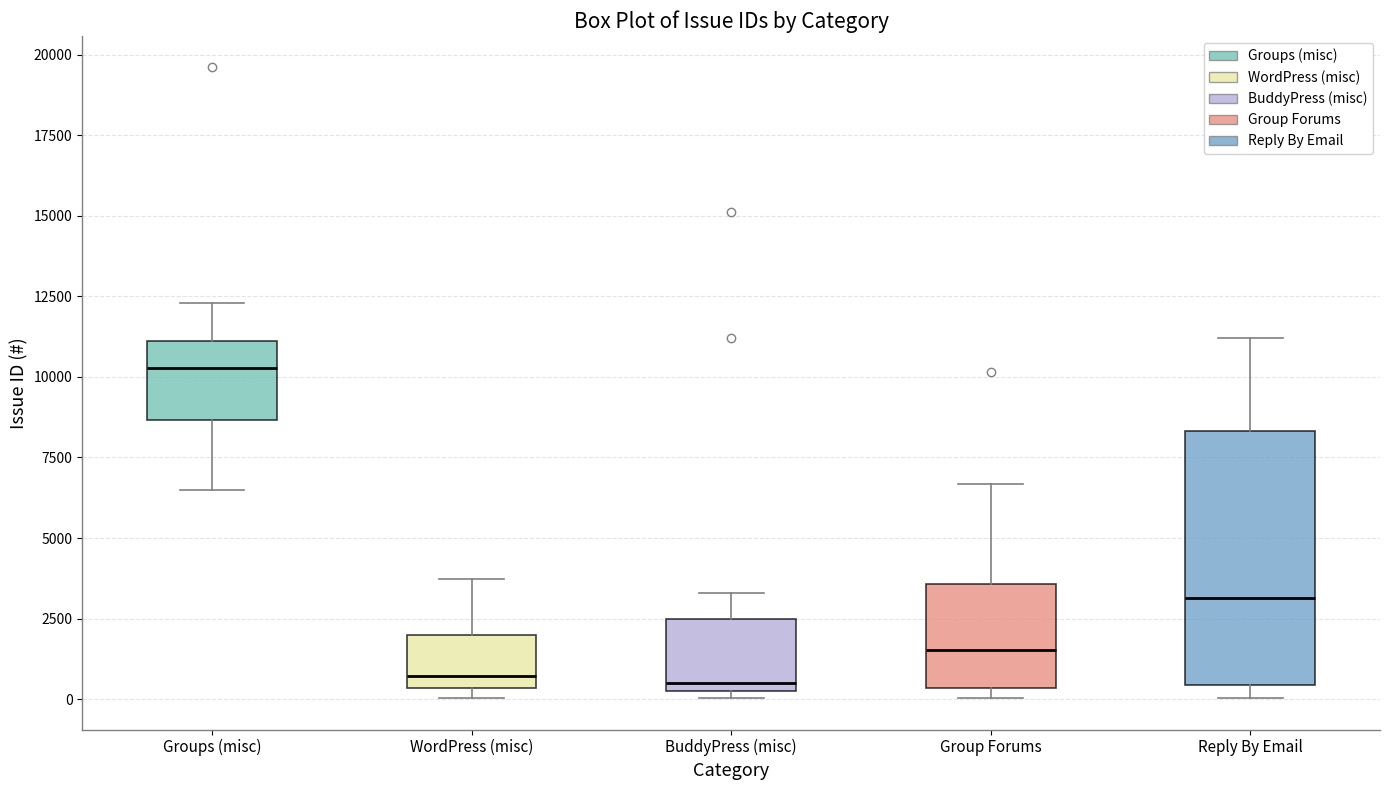

Where does the upper whisker of the box for Groups (misc) end on the y-axis? The values are not printed on the chart, so give them approximately, as read against the axis.

12500